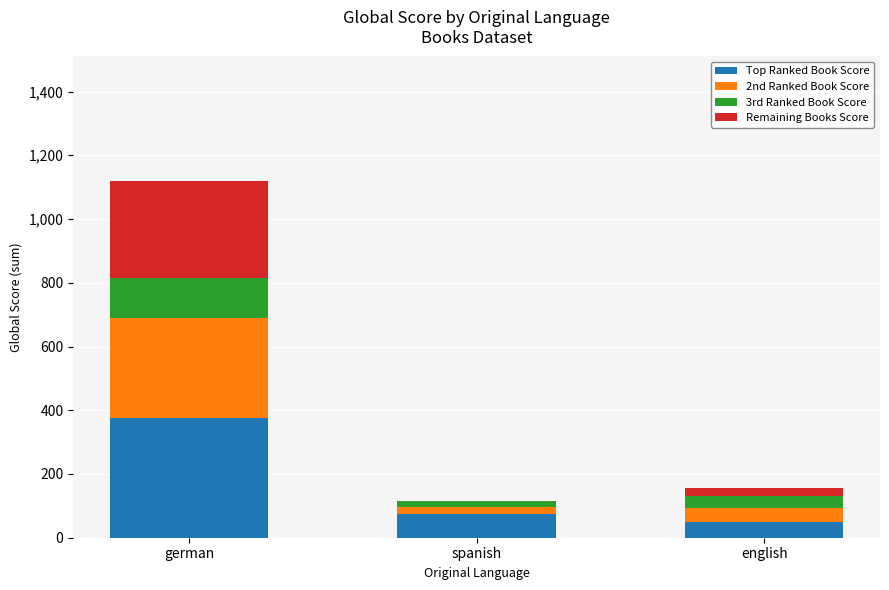

At which label does Top Ranked Book Score reach its peak?

german